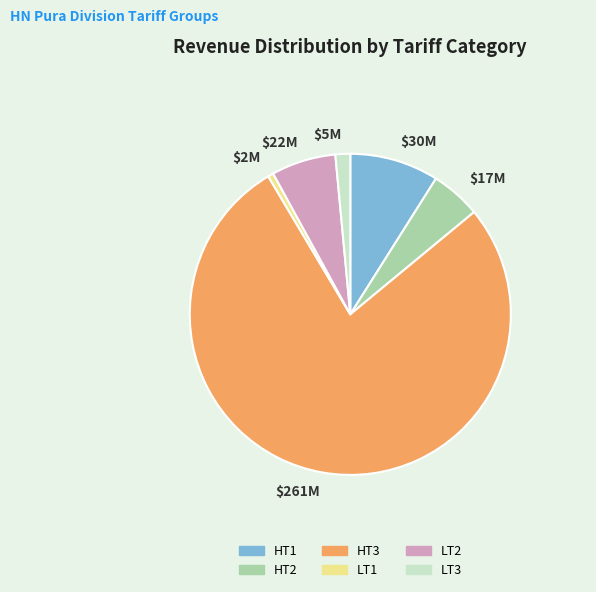

Combined, do LT3 and HT1 account for over 50%?

No